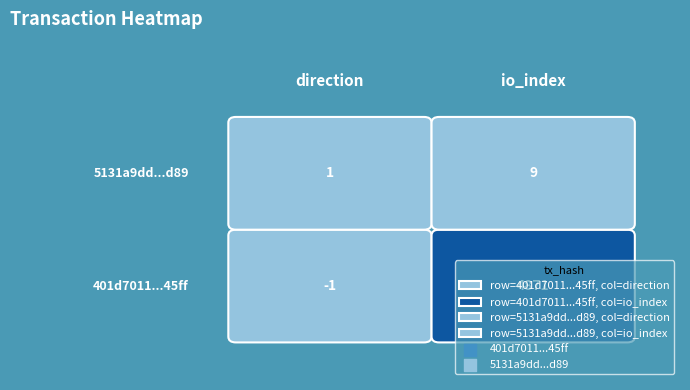

Is it true that 5131a9dd6c9abb97969de89a5a892eddcb68d89 equals 2 at 0?

False